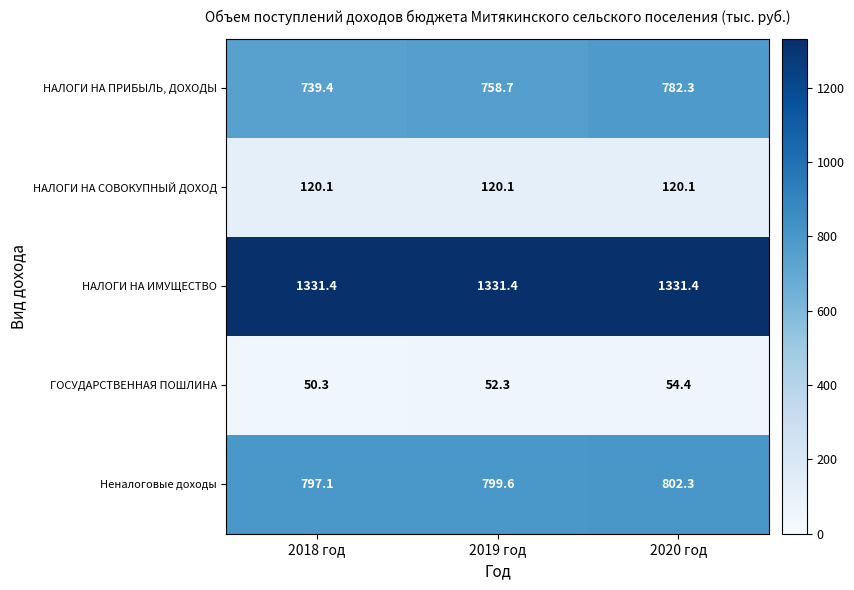

At 2020 год, list the series in order from largest to smallest.

НАЛОГИ НА ИМУЩЕСТВО, Неналоговые доходы, НАЛОГИ НА ПРИБЫЛЬ, ДОХОДЫ, НАЛОГИ НА СОВОКУПНЫЙ ДОХОД, ГОСУДАРСТВЕННАЯ ПОШЛИНА